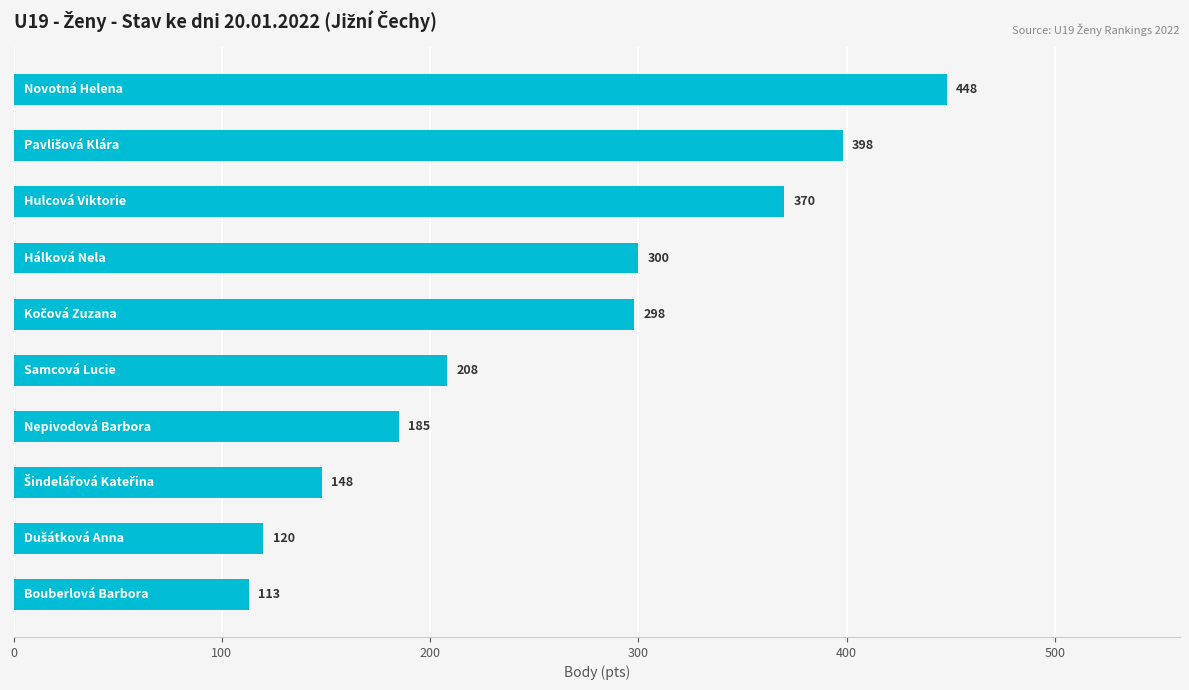

Reading bottom to top, extract all data points from this chart.

113	120	148	185	208	298	300	370	398	448